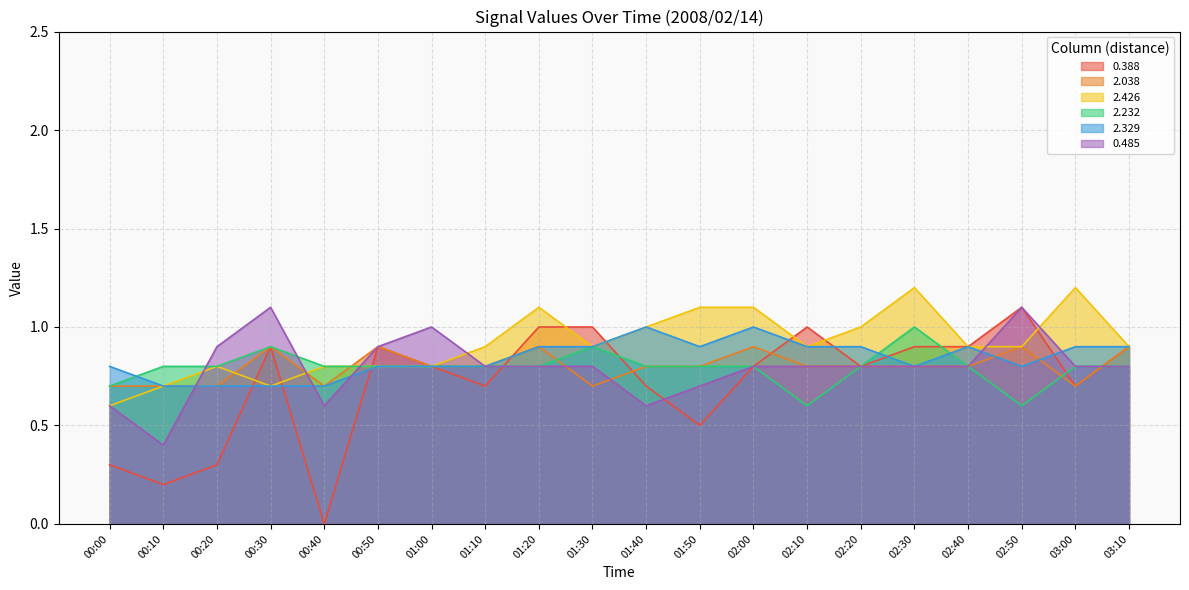

What is the difference between the highest and lowest values at 02:20?

0.2